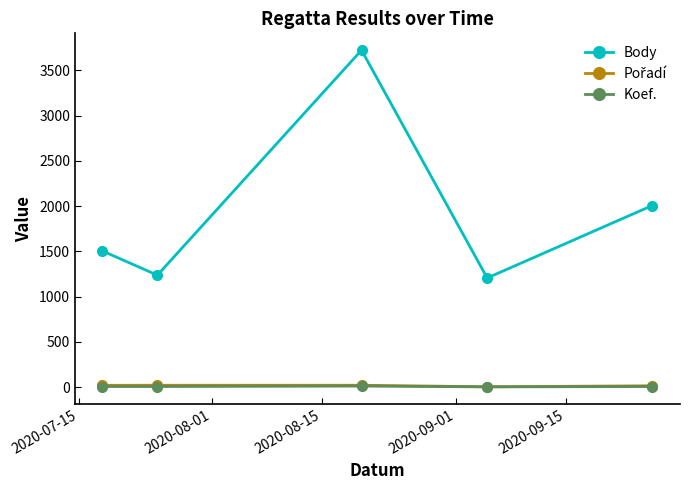

True or false: Koef. and Body intersect in this chart.

False